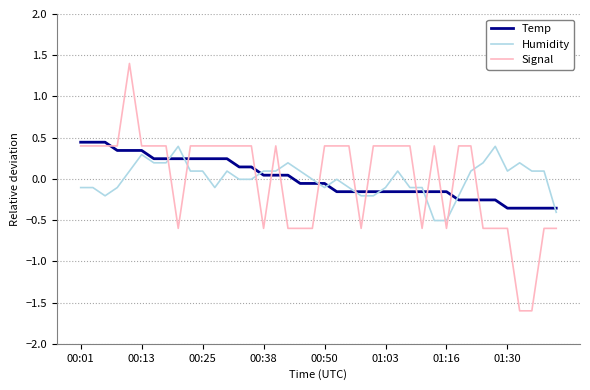

Which series ends up on top after the final intersection of Signal and Humidity?

Humidity